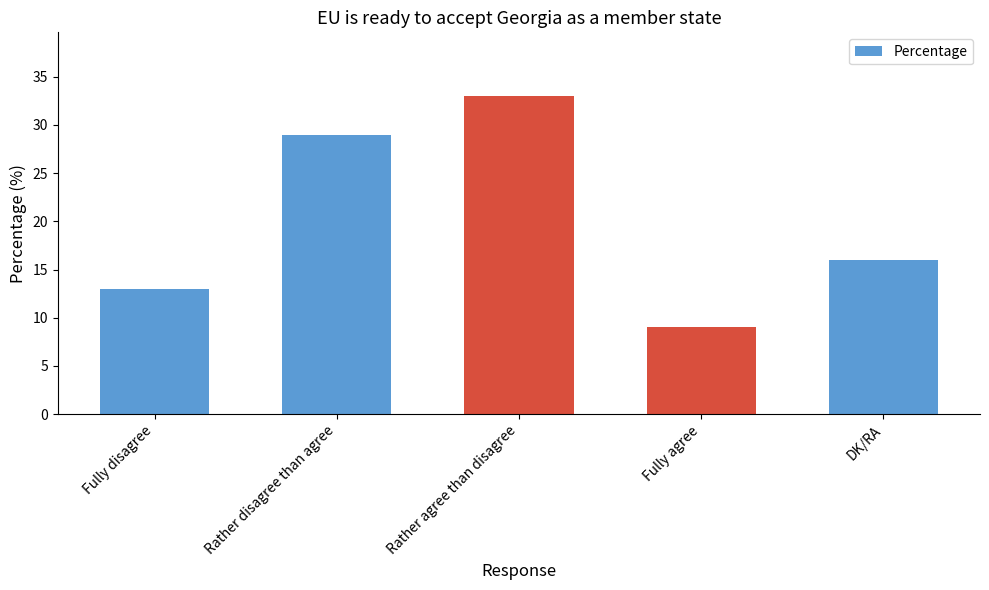

Which category has the lowest value across all series?

Fully agree